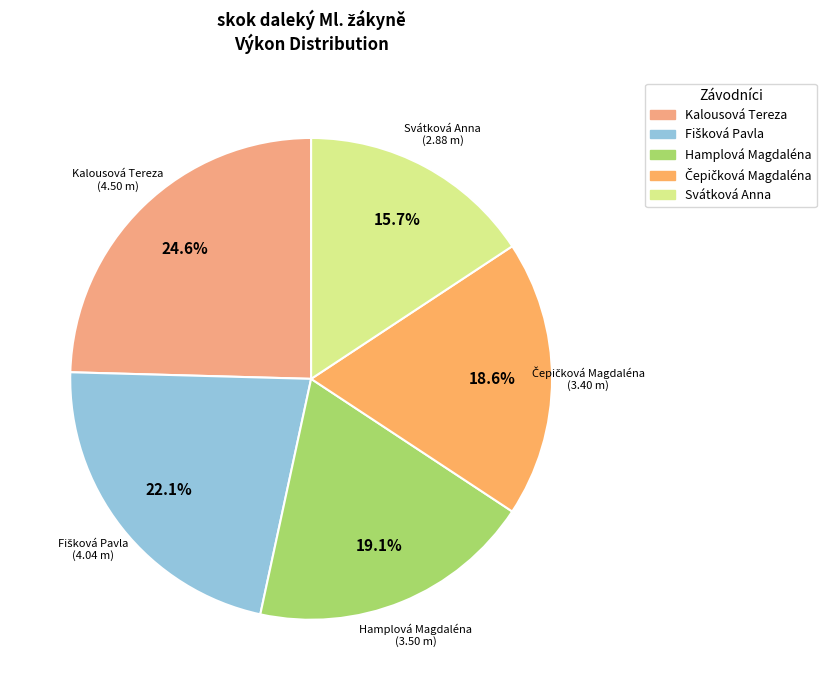

Between Svátková Anna and Kalousová Tereza, which is larger?

Kalousová Tereza